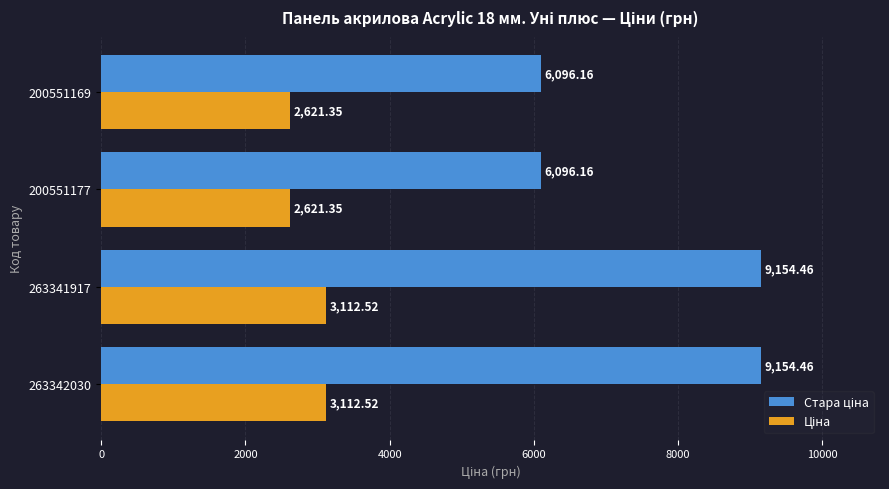

At how many categories does at least one series exceed 3334?

4